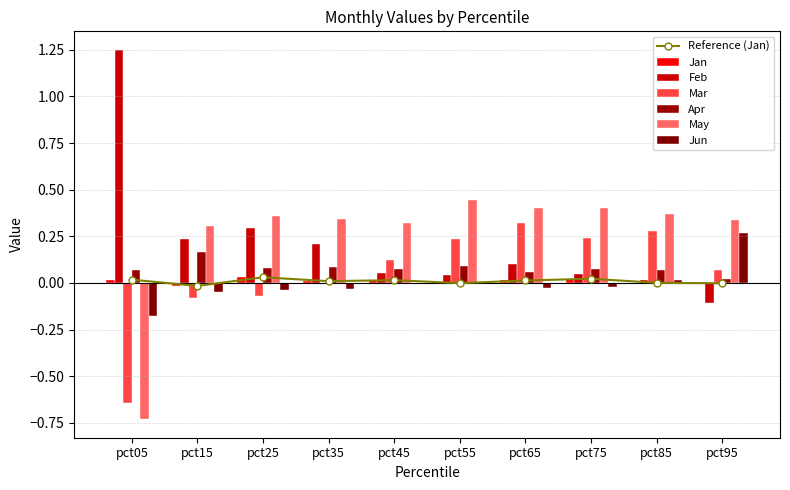

How many values in Jan are above zero?

7